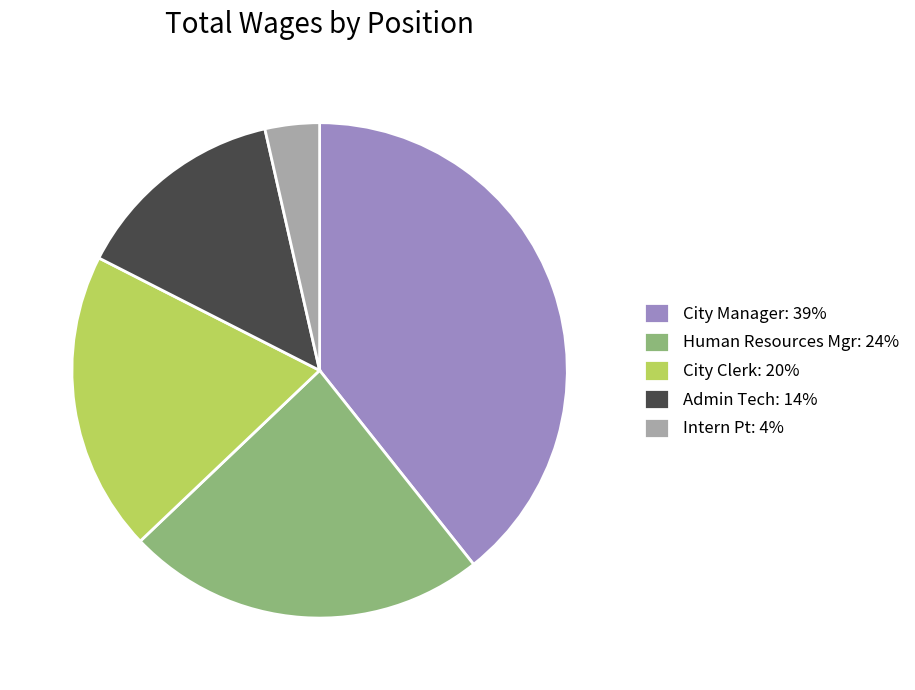

How many slices are in this pie chart?

5